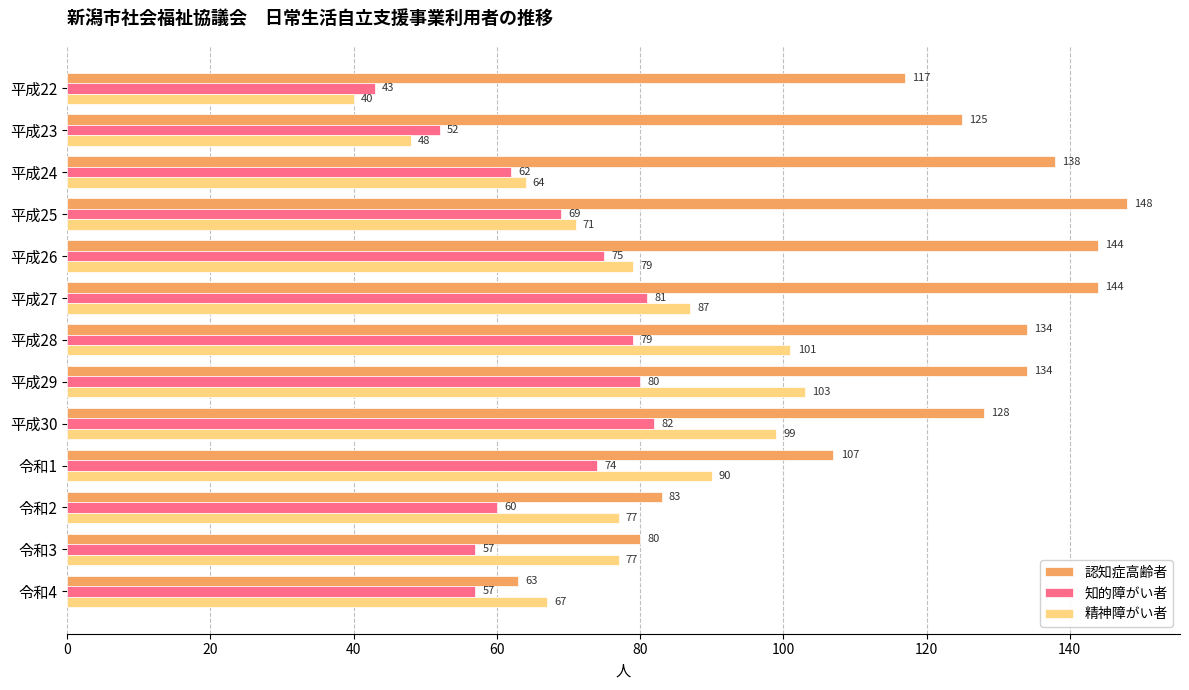

Which series has the widest spread of values?

認知症高齢者